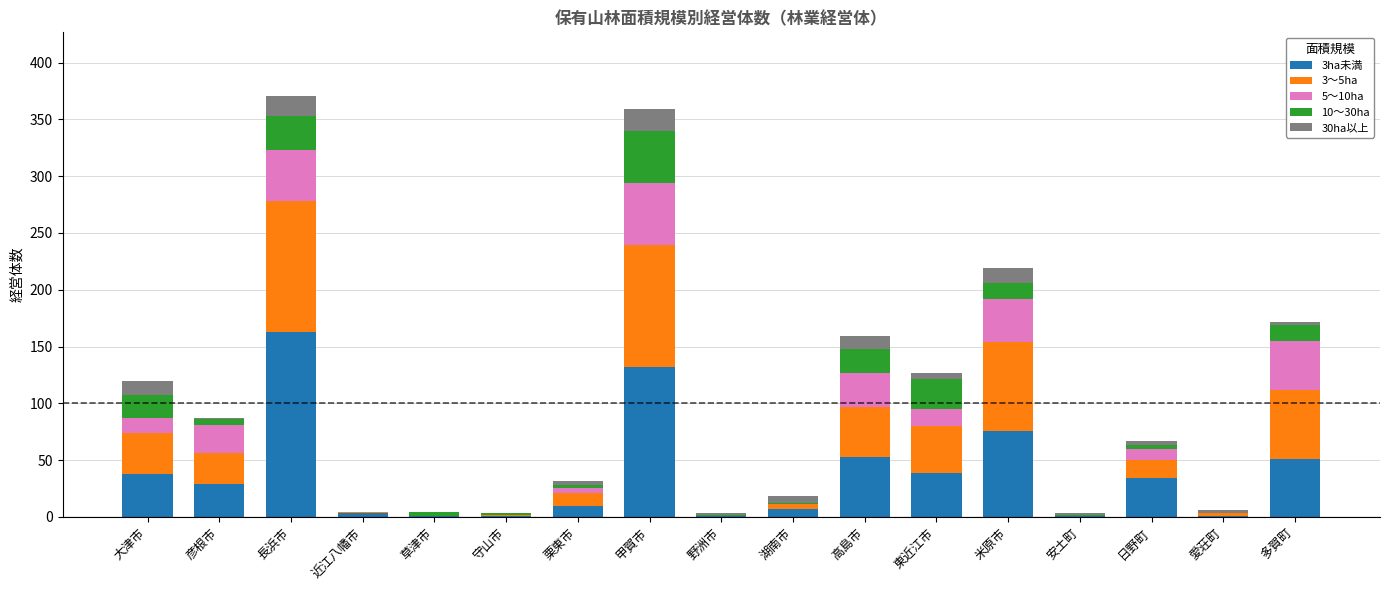

Count the number of categories in the chart.

17